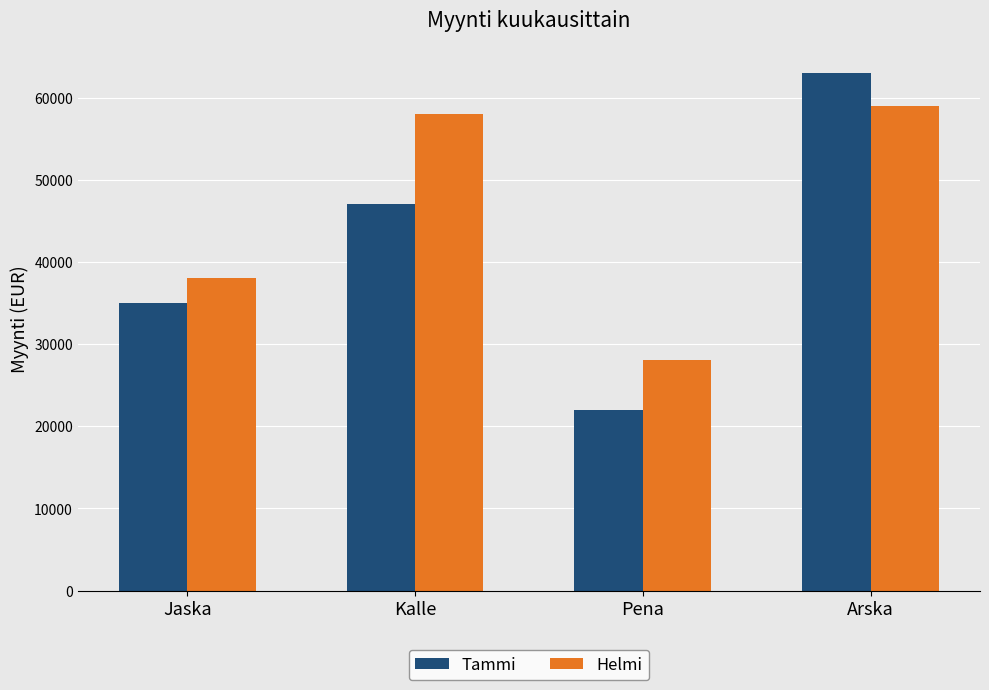

Count the number of data series in this chart.

2